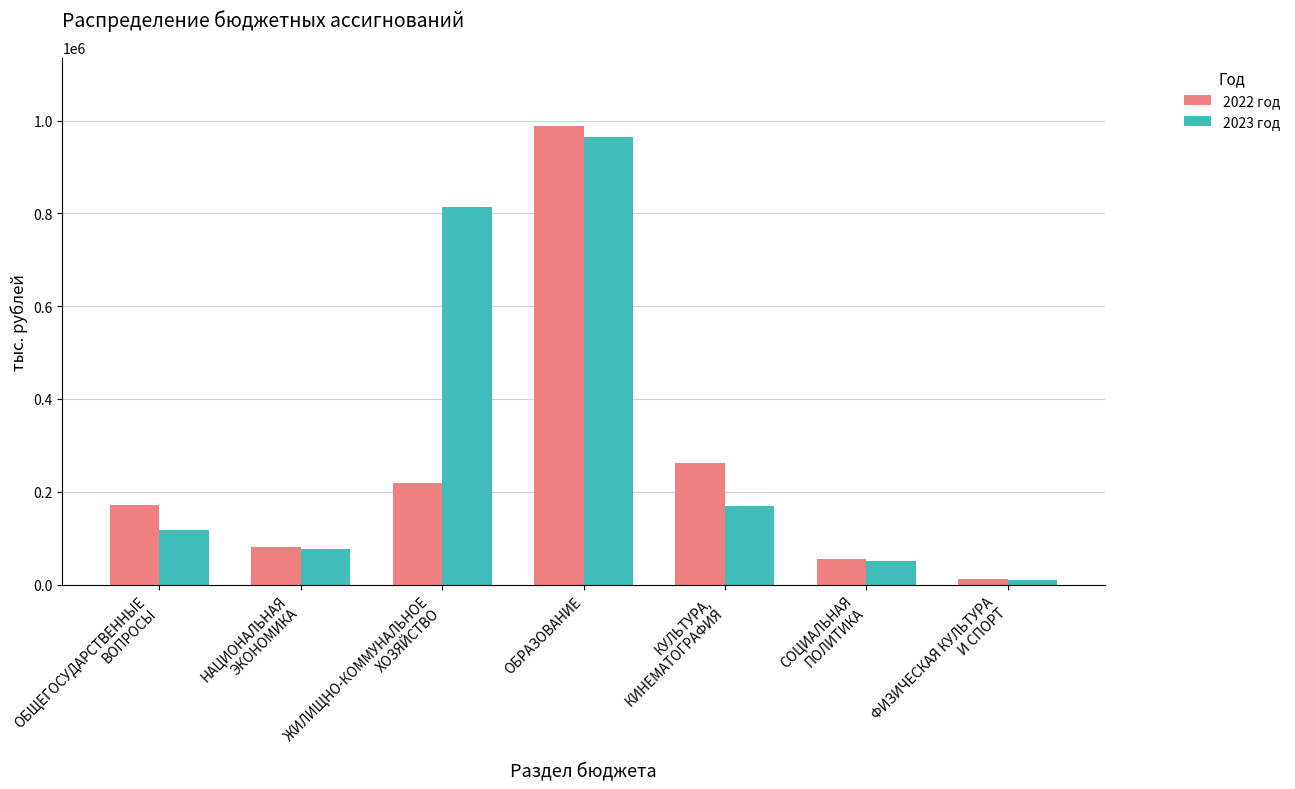

What is the label of the 3rd bar from the left?

ЖИЛИЩНО-КОММУНАЛЬНОЕ
ХОЗЯЙСТВО